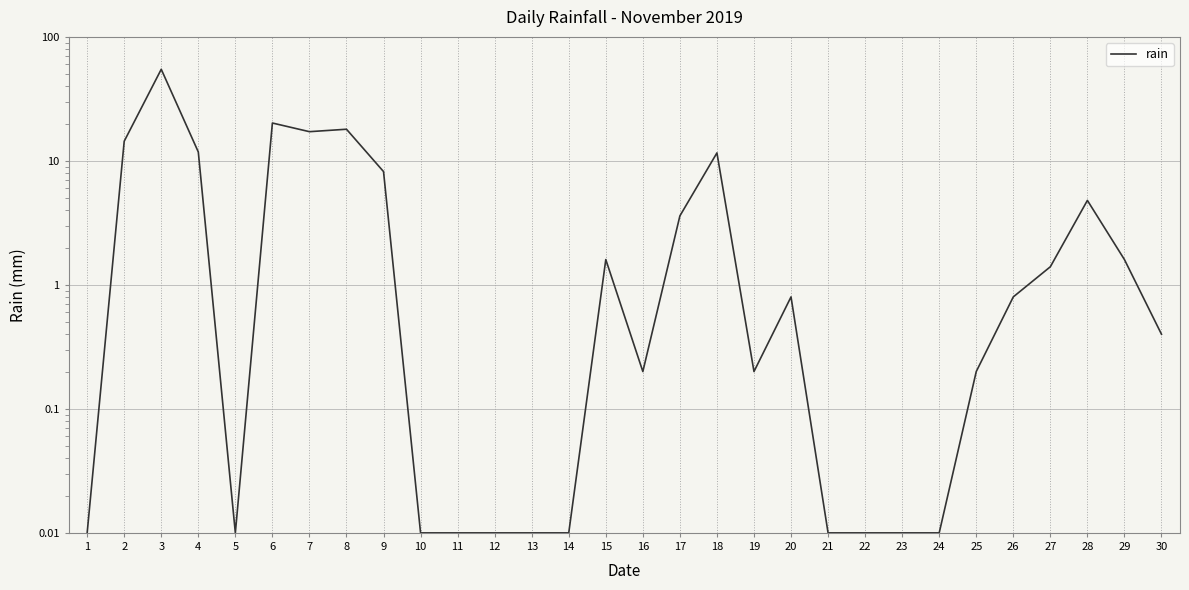

What is the change in value from 1 to 29?

+1.6